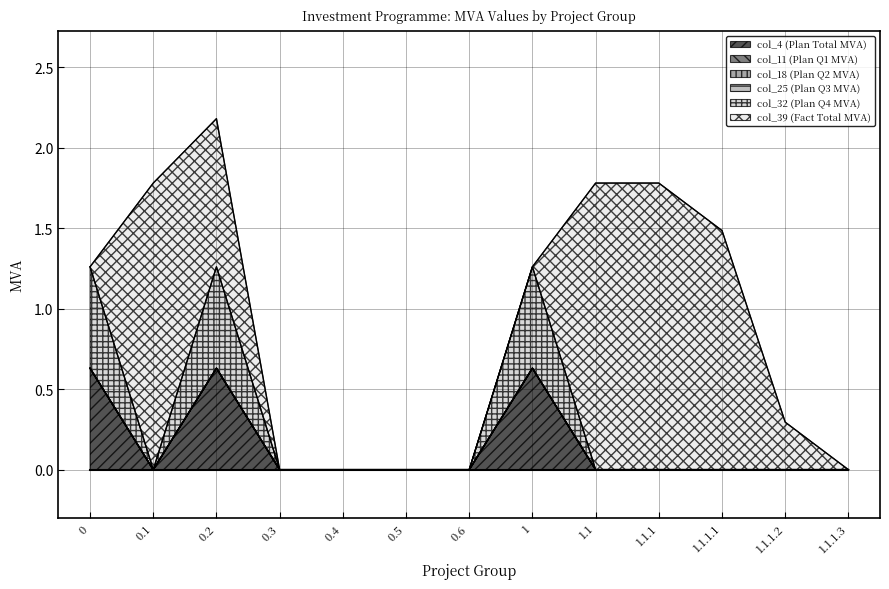

At how many categories does at least one series exceed 0?

8